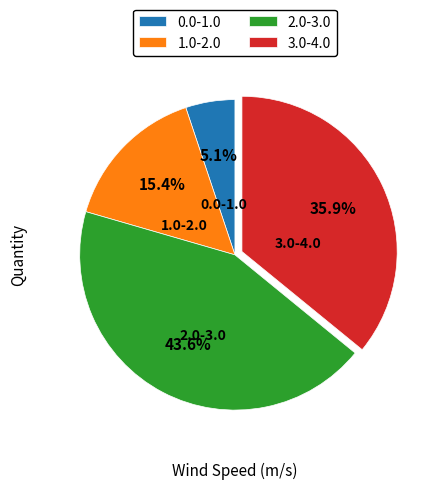

Is there any slice that represents more than half of the pie?

No